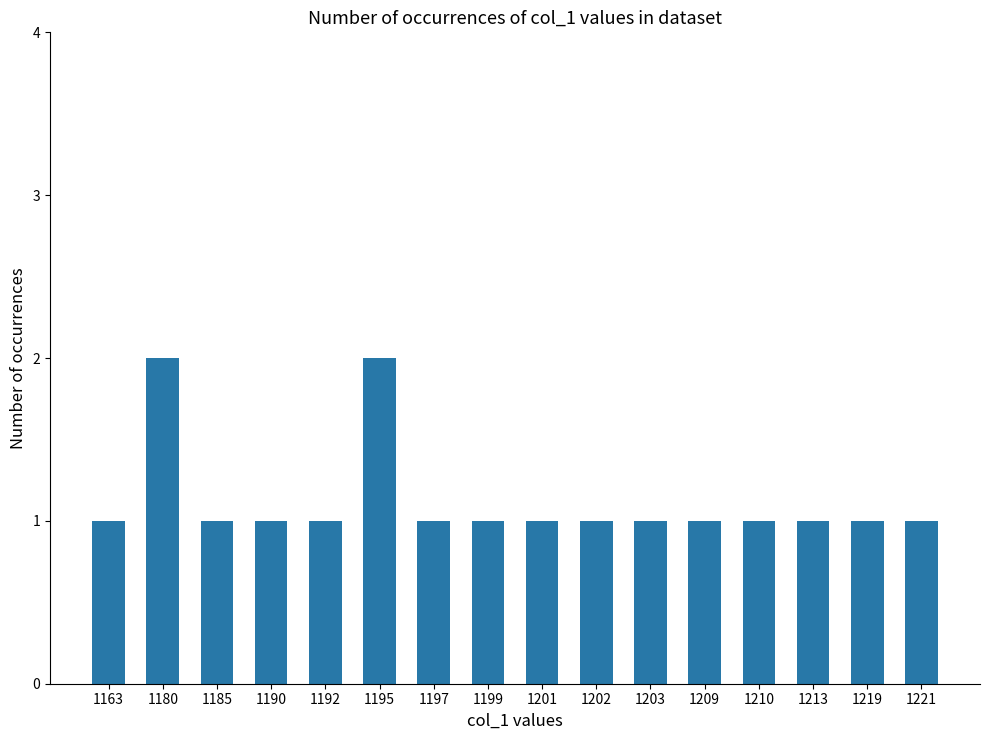

What is the maximum value shown in the chart?

2